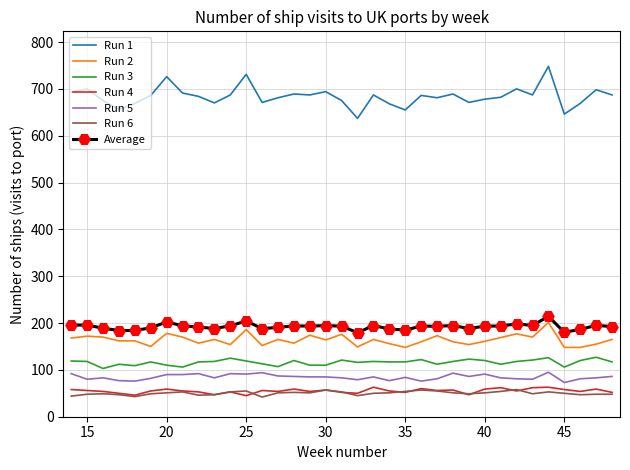

Which series has the largest total across all categories?

Run 1